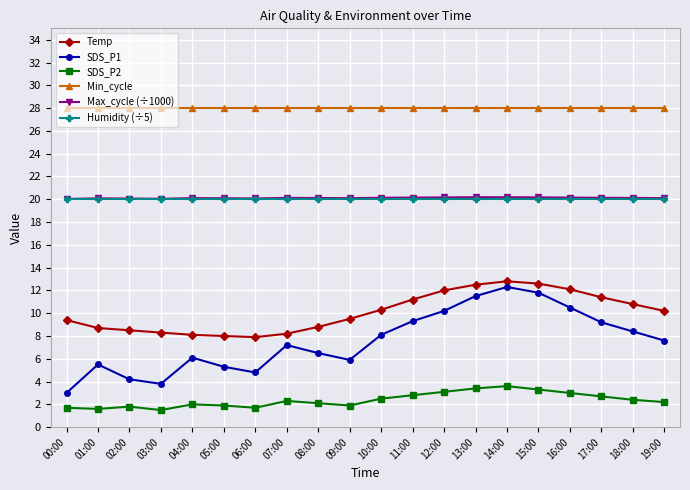

Is the value of SDS_P1 at 17:00 greater than the value of Humidity (÷5) at 19:00?

No